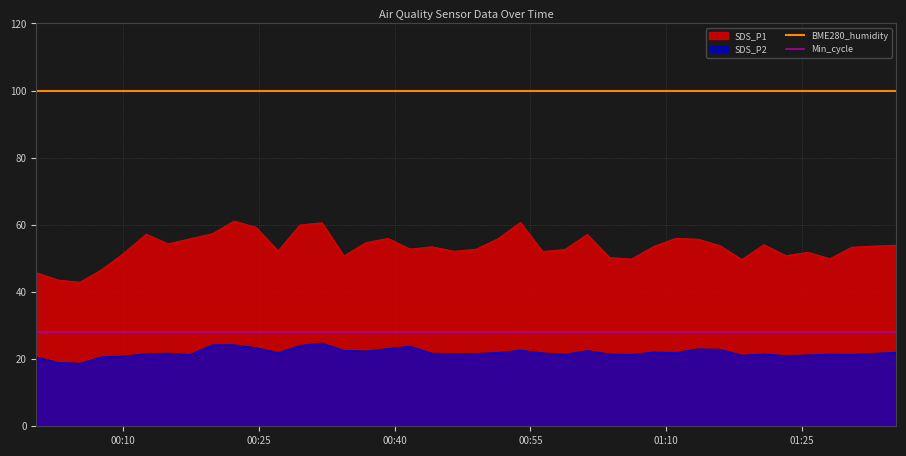

True or false: Min_cycle and BME280_humidity intersect in this chart.

False